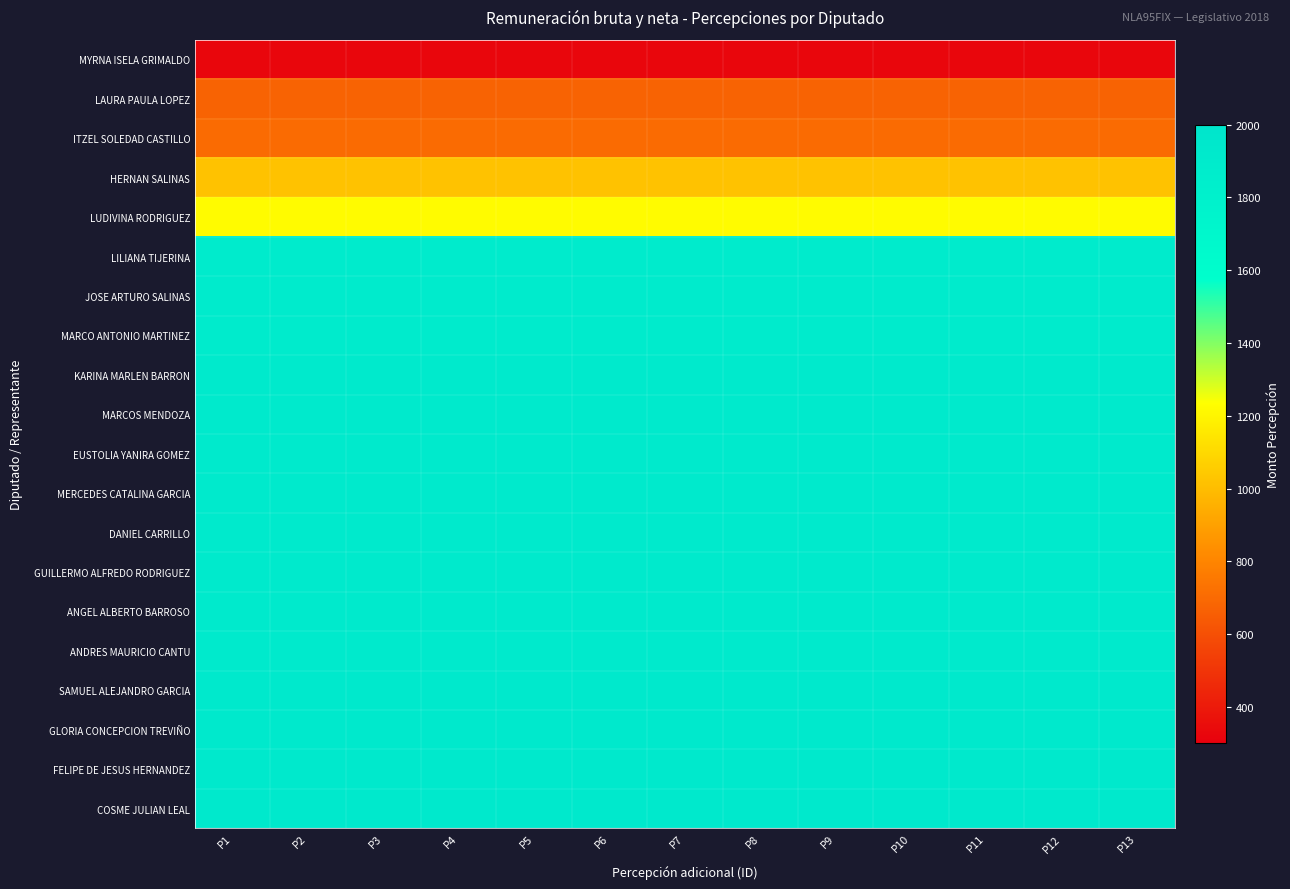

Reading right to left, what are all the values shown in this chart?

MYRNA ISELA GRIMALDO: P13=324	P12=324	P11=324	P10=324	P9=324	P8=324	P7=324	P6=324	P5=324	P4=324	P3=324	P2=324	P1=324
LAURA PAULA LOPEZ: P13=672	P12=672	P11=672	P10=672	P9=672	P8=672	P7=672	P6=672	P5=672	P4=672	P3=672	P2=672	P1=672
ITZEL SOLEDAD CASTILLO: P13=705	P12=705	P11=705	P10=705	P9=705	P8=705	P7=705	P6=705	P5=705	P4=705	P3=705	P2=705	P1=705
HERNAN SALINAS: P13=1018	P12=1018	P11=1018	P10=1018	P9=1018	P8=1018	P7=1018	P6=1018	P5=1018	P4=1018	P3=1018	P2=1018	P1=1018
LUDIVINA RODRIGUEZ: P13=1221	P12=1221	P11=1221	P10=1221	P9=1221	P8=1221	P7=1221	P6=1221	P5=1221	P4=1221	P3=1221	P2=1221	P1=1221
LILIANA TIJERINA: P13=1898	P12=1898	P11=1898	P10=1898	P9=1898	P8=1898	P7=1898	P6=1898	P5=1898	P4=1898	P3=1898	P2=1898	P1=1898
JOSE ARTURO SALINAS: P13=1899	P12=1899	P11=1899	P10=1899	P9=1899	P8=1899	P7=1899	P6=1899	P5=1899	P4=1899	P3=1899	P2=1899	P1=1899
MARCO ANTONIO MARTINEZ: P13=1900	P12=1900	P11=1900	P10=1900	P9=1900	P8=1900	P7=1900	P6=1900	P5=1900	P4=1900	P3=1900	P2=1900	P1=1900
KARINA MARLEN BARRON: P13=1901	P12=1901	P11=1901	P10=1901	P9=1901	P8=1901	P7=1901	P6=1901	P5=1901	P4=1901	P3=1901	P2=1901	P1=1901
MARCOS MENDOZA: P13=1902	P12=1902	P11=1902	P10=1902	P9=1902	P8=1902	P7=1902	P6=1902	P5=1902	P4=1902	P3=1902	P2=1902	P1=1902
EUSTOLIA YANIRA GOMEZ: P13=1903	P12=1903	P11=1903	P10=1903	P9=1903	P8=1903	P7=1903	P6=1903	P5=1903	P4=1903	P3=1903	P2=1903	P1=1903
MERCEDES CATALINA GARCIA: P13=1904	P12=1904	P11=1904	P10=1904	P9=1904	P8=1904	P7=1904	P6=1904	P5=1904	P4=1904	P3=1904	P2=1904	P1=1904
DANIEL CARRILLO: P13=1905	P12=1905	P11=1905	P10=1905	P9=1905	P8=1905	P7=1905	P6=1905	P5=1905	P4=1905	P3=1905	P2=1905	P1=1905
GUILLERMO ALFREDO RODRIGUEZ: P13=1906	P12=1906	P11=1906	P10=1906	P9=1906	P8=1906	P7=1906	P6=1906	P5=1906	P4=1906	P3=1906	P2=1906	P1=1906
ANGEL ALBERTO BARROSO: P13=1907	P12=1907	P11=1907	P10=1907	P9=1907	P8=1907	P7=1907	P6=1907	P5=1907	P4=1907	P3=1907	P2=1907	P1=1907
ANDRES MAURICIO CANTU: P13=1908	P12=1908	P11=1908	P10=1908	P9=1908	P8=1908	P7=1908	P6=1908	P5=1908	P4=1908	P3=1908	P2=1908	P1=1908
SAMUEL ALEJANDRO GARCIA: P13=1928	P12=1928	P11=1928	P10=1928	P9=1928	P8=1928	P7=1928	P6=1928	P5=1928	P4=1928	P3=1928	P2=1928	P1=1928
GLORIA CONCEPCION TREVIÑO: P13=1929	P12=1929	P11=1929	P10=1929	P9=1929	P8=1929	P7=1929	P6=1929	P5=1929	P4=1929	P3=1929	P2=1929	P1=1929
FELIPE DE JESUS HERNANDEZ: P13=1930	P12=1930	P11=1930	P10=1930	P9=1930	P8=1930	P7=1930	P6=1930	P5=1930	P4=1930	P3=1930	P2=1930	P1=1930
COSME JULIAN LEAL: P13=1931	P12=1931	P11=1931	P10=1931	P9=1931	P8=1931	P7=1931	P6=1931	P5=1931	P4=1931	P3=1931	P2=1931	P1=1931